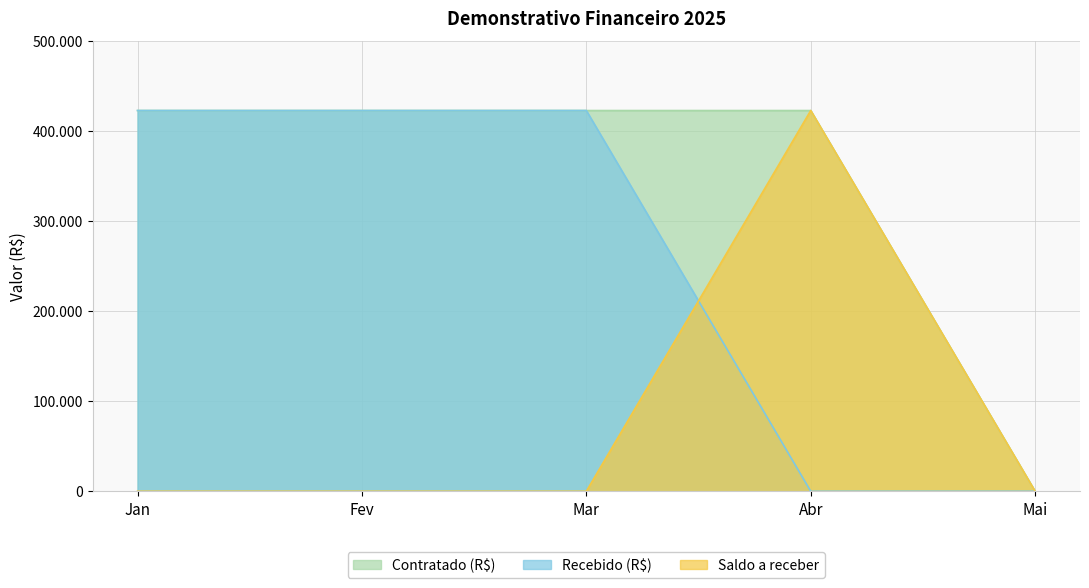

What is the value of the Contratado (R$) point at the 1st from the left?

422868